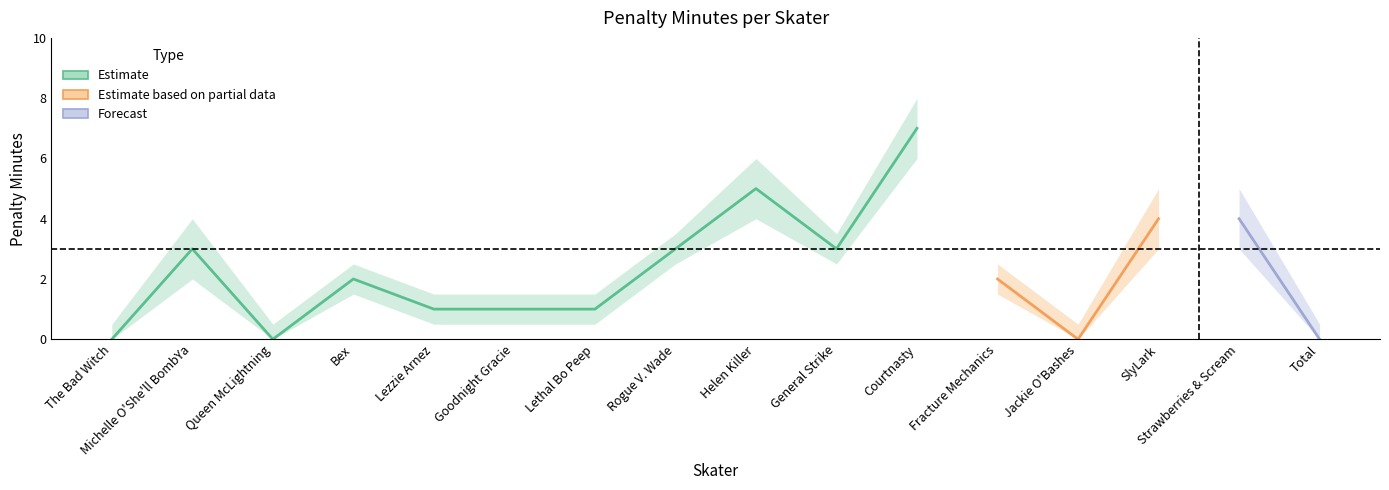

Does the chart have visible grid lines?

No